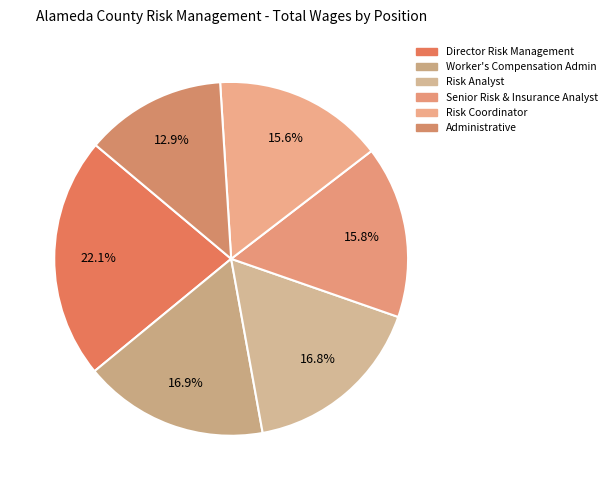

Which has a higher value, Worker's Compensation Admin or Administrative?

Worker's Compensation Admin